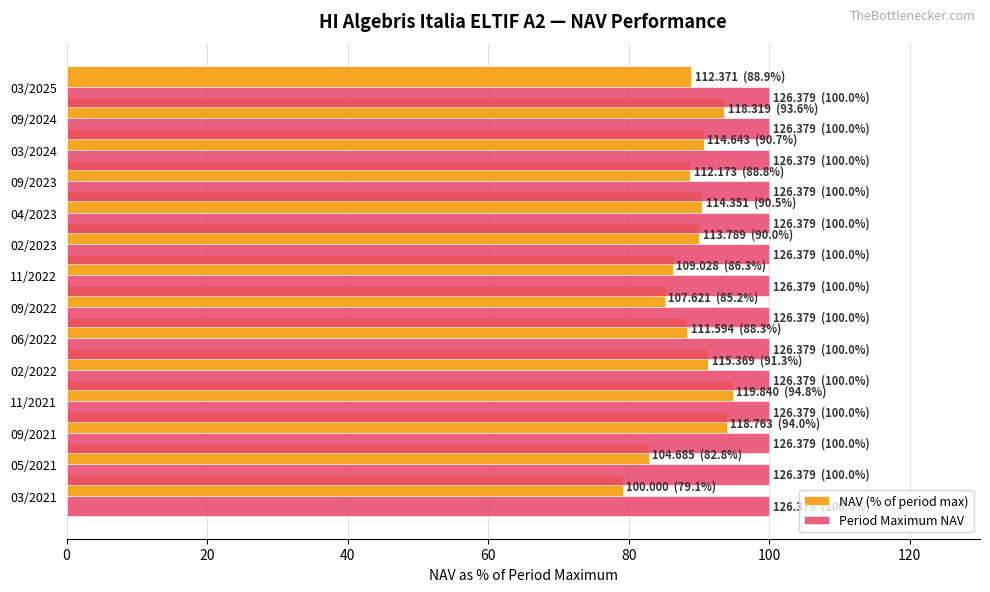

What is the difference between the highest and lowest values at 02/2023?

10.0